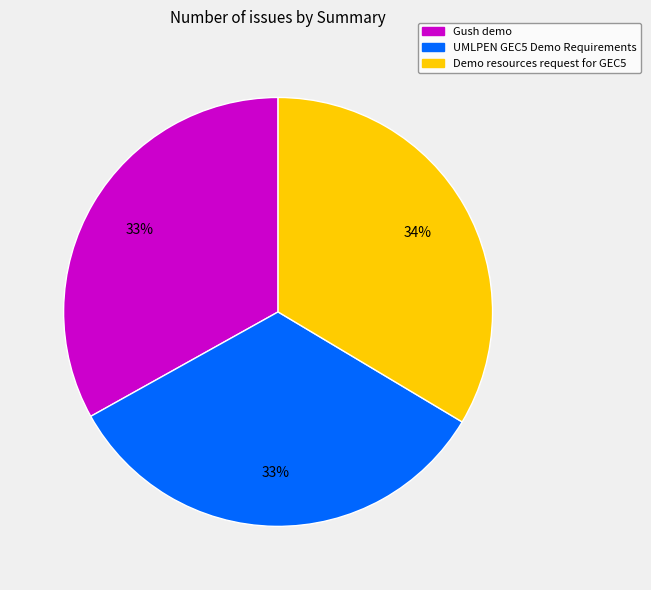

Approximately how many times larger is the value at Gush demo compared to Demo resources request for GEC5?

1.0